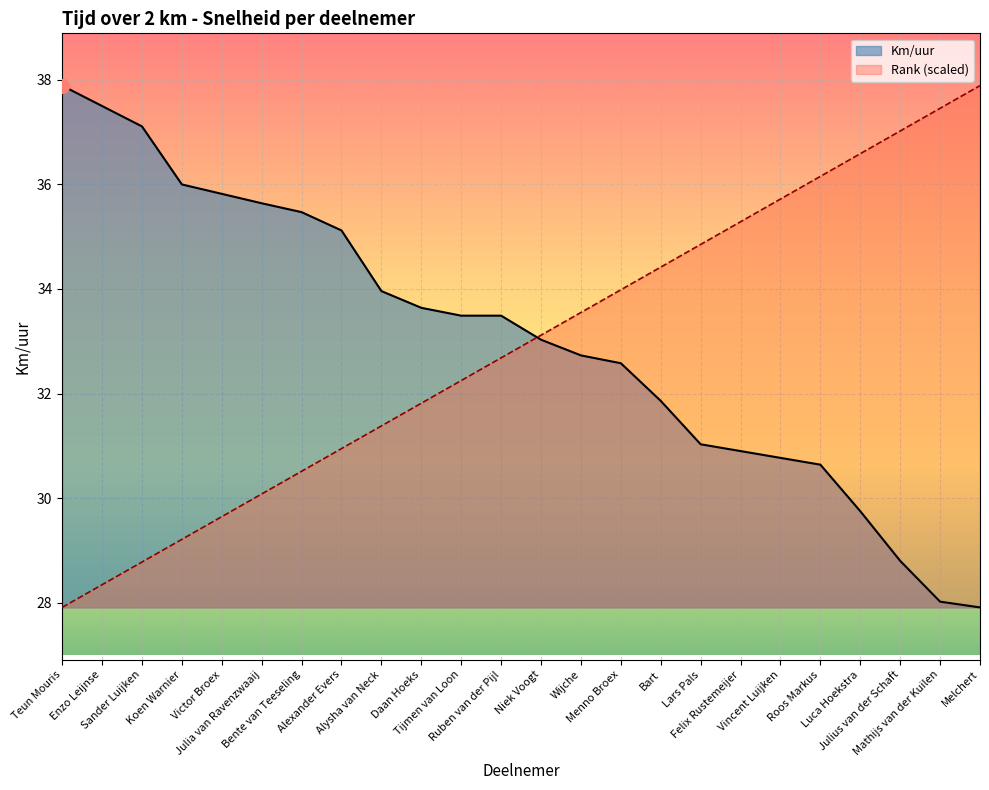

At which label is Rank closest to 32?

Daan Hoeks